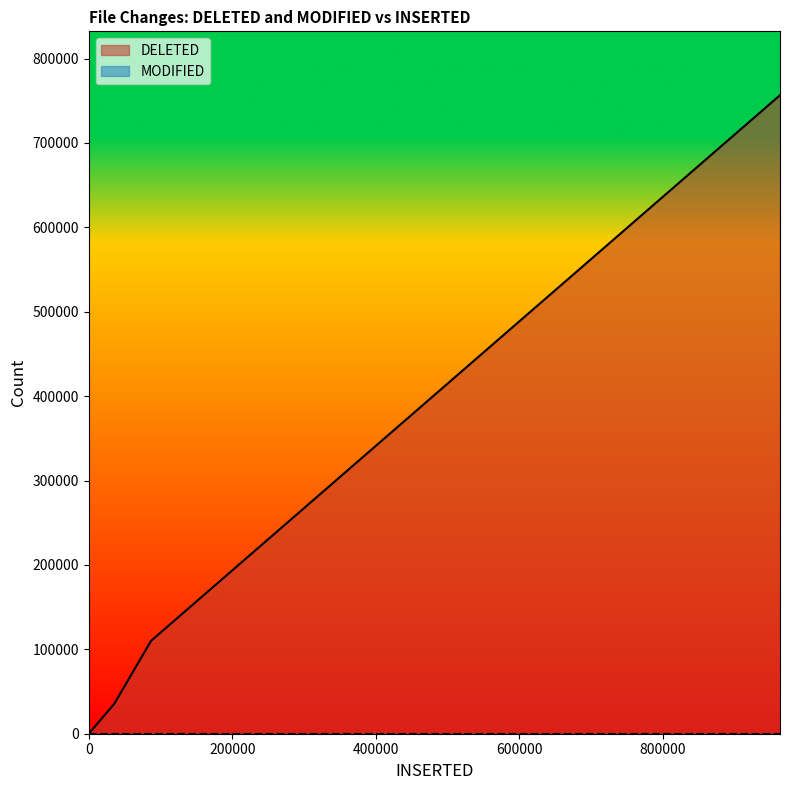

What is the total value across all series at 481?

498